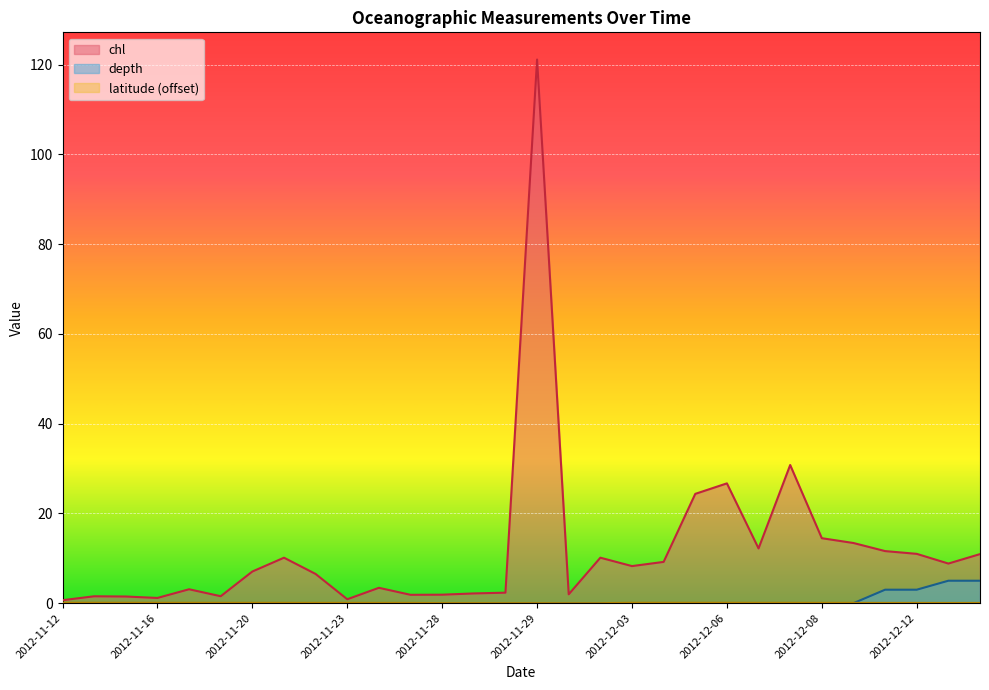

What is the total value across all series at 2012-11-12?

0.8